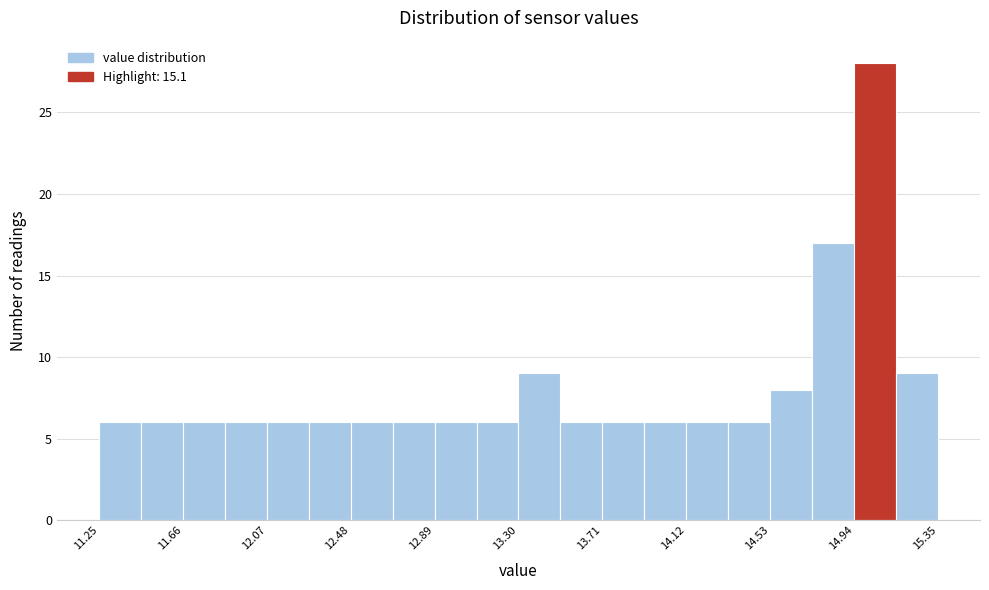

What is the height of the bar covering 14.120 to 14.325 on the x-axis? Neither the bar edges nor the heights are printed on the chart, so give them approximately, as read against the axes.

6